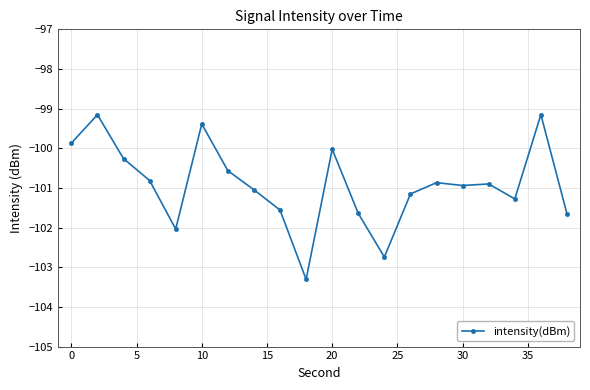

How many distinct data groups are displayed?

1